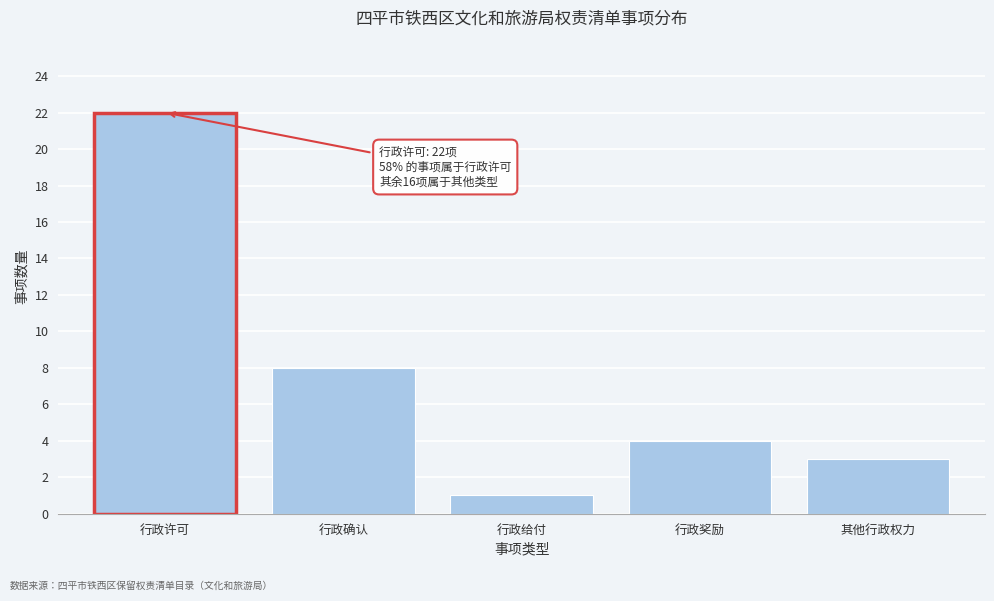

Reading left to right, list all the values displayed in this chart.

行政许可=22	行政确认=8	行政给付=1	行政奖励=4	其他行政权力=3